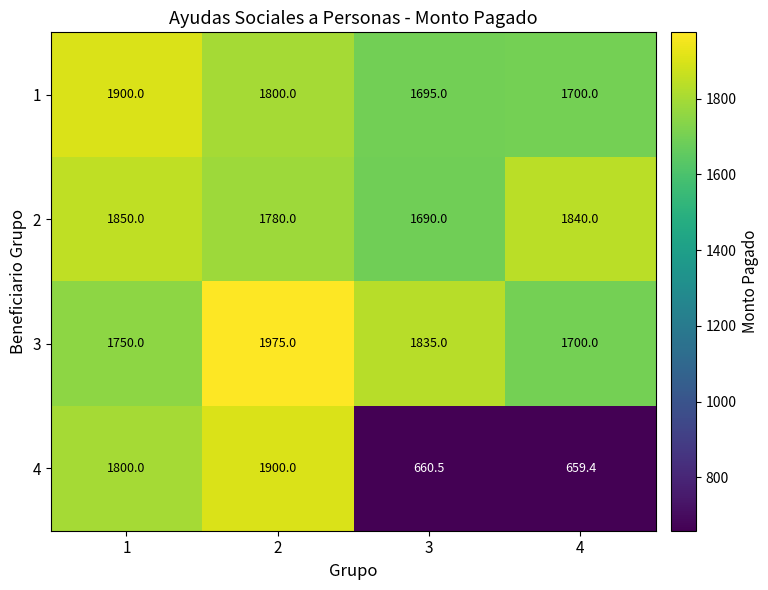

What is the sum of all 4 values?

5019.9